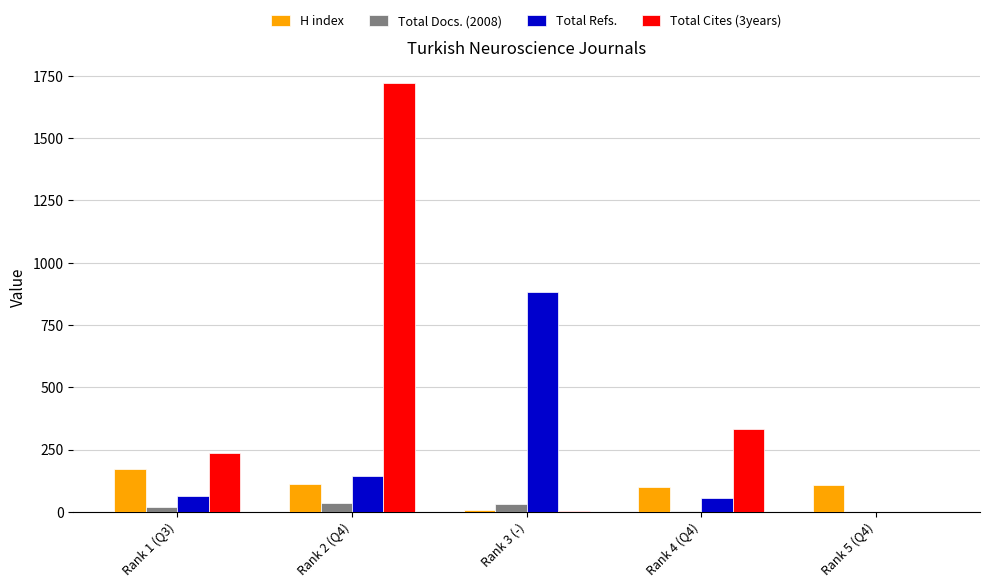

What is the average value of the Total Refs. series?

228